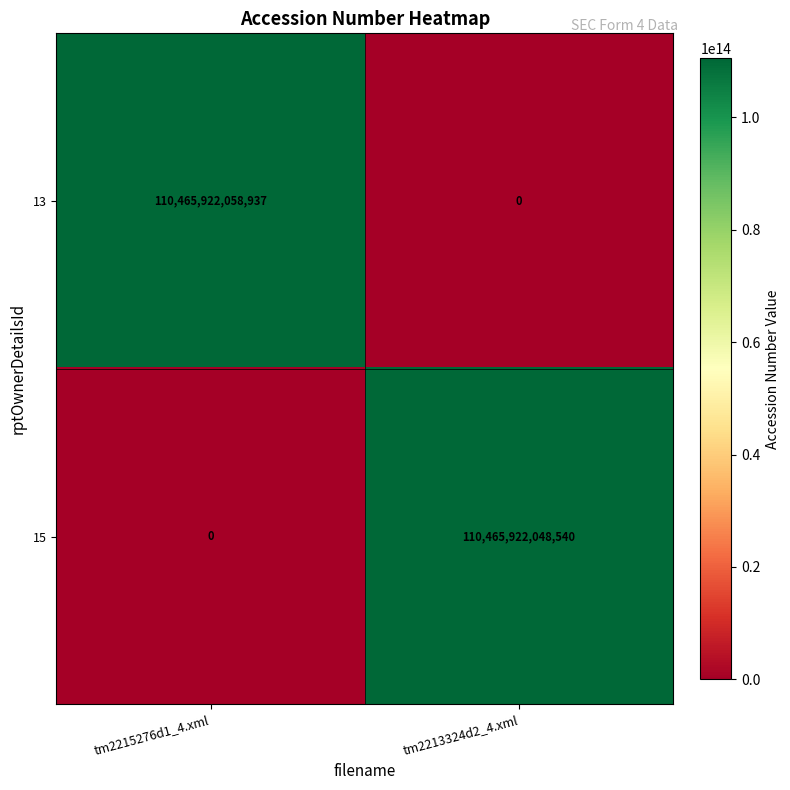

At which category is the sum across all series the highest?

tm2215276d1_4.xml